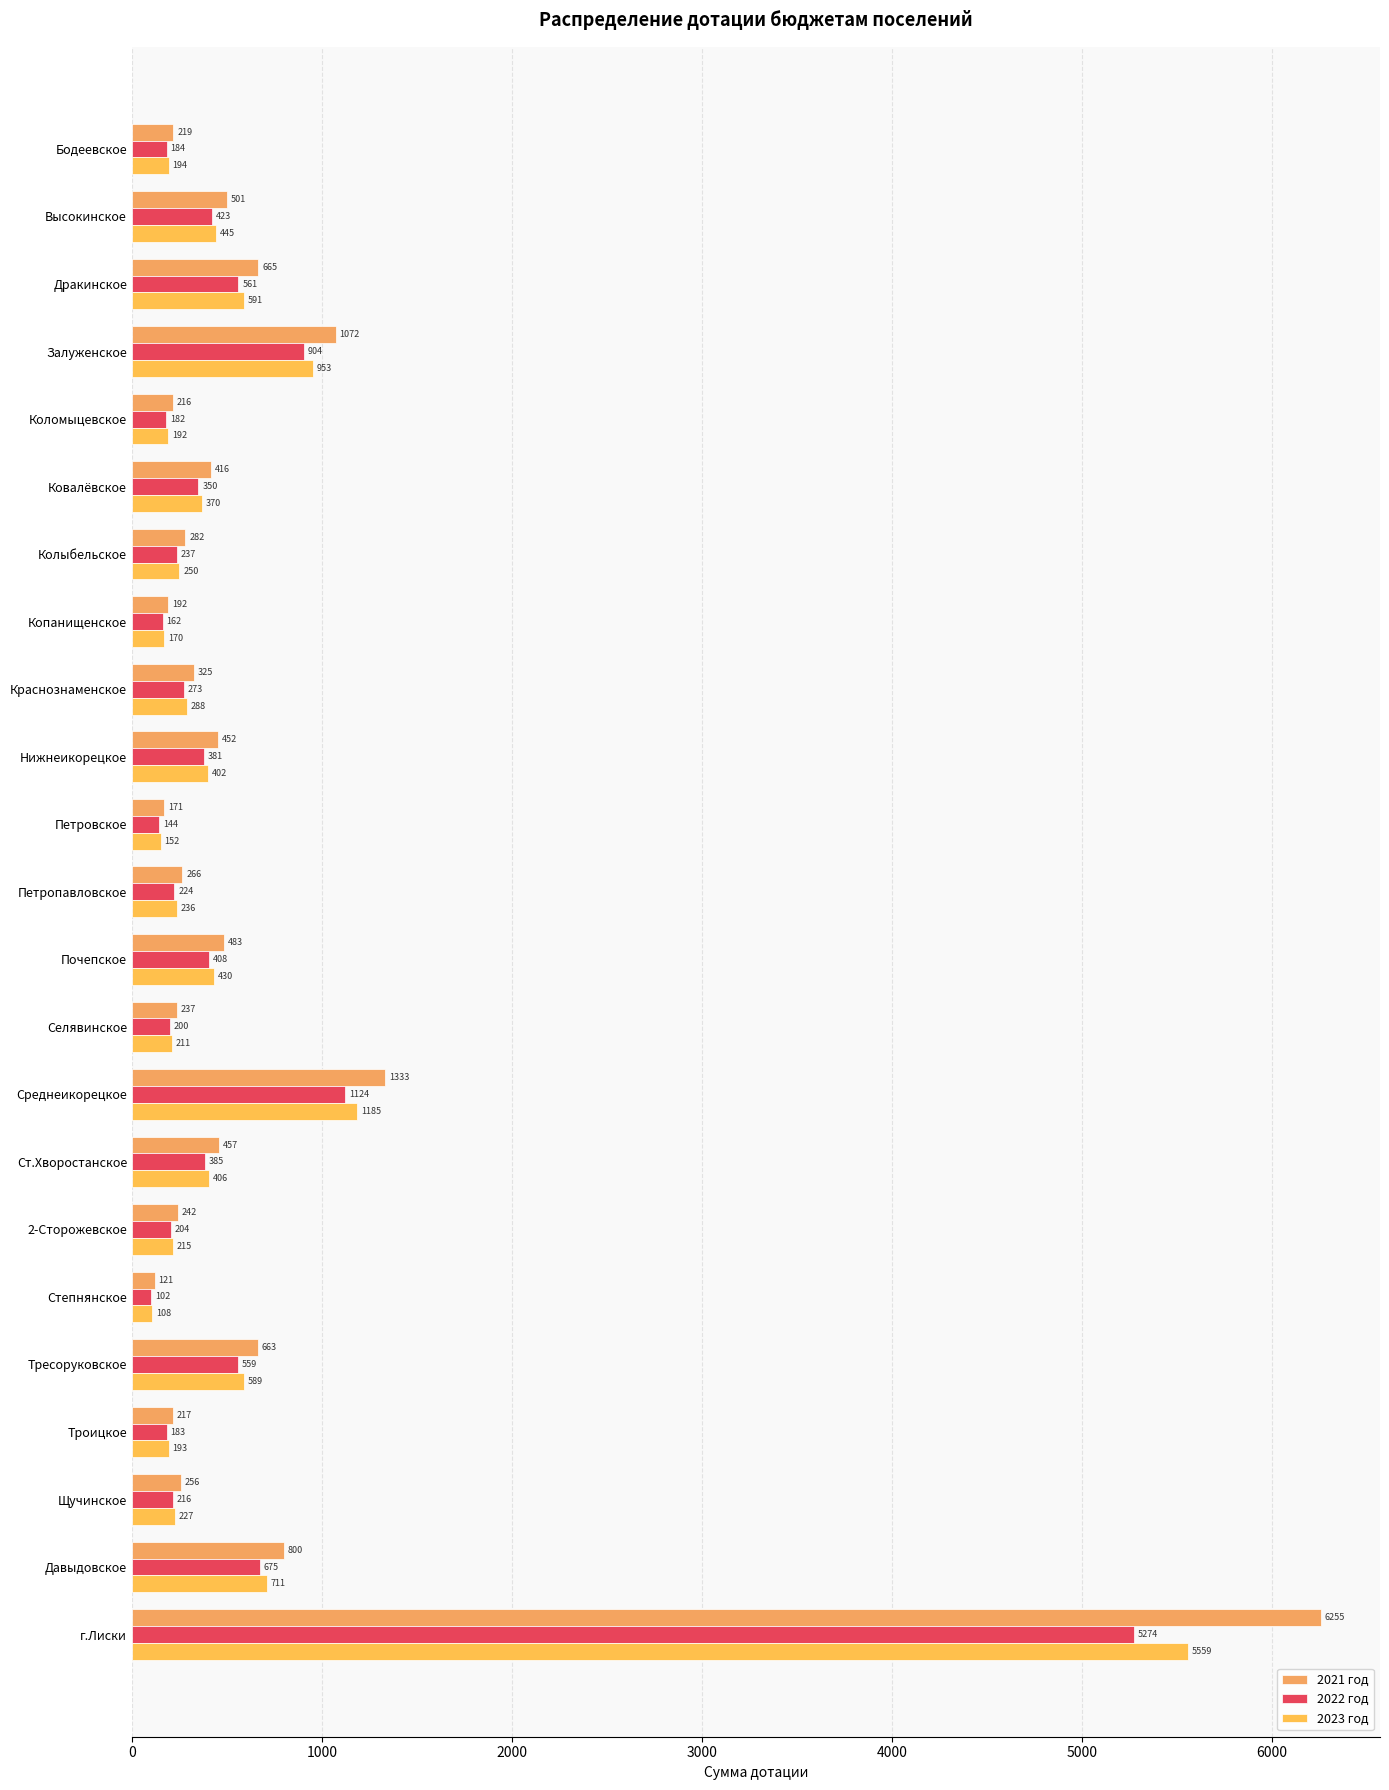

Reading right to left, what are all the values shown in this chart?

2021 год: 6255	800	256	217	663	121	242	457	1333	237	483	266	171	452	325	192	282	416	216	1072	665	501	219
2022 год: 5274	675	216	183	559	102	204	385	1124	200	408	224	144	381	273	162	237	350	182	904	561	423	184
2023 год: 5559	711	227	193	589	108	215	406	1185	211	430	236	152	402	288	170	250	370	192	953	591	445	194